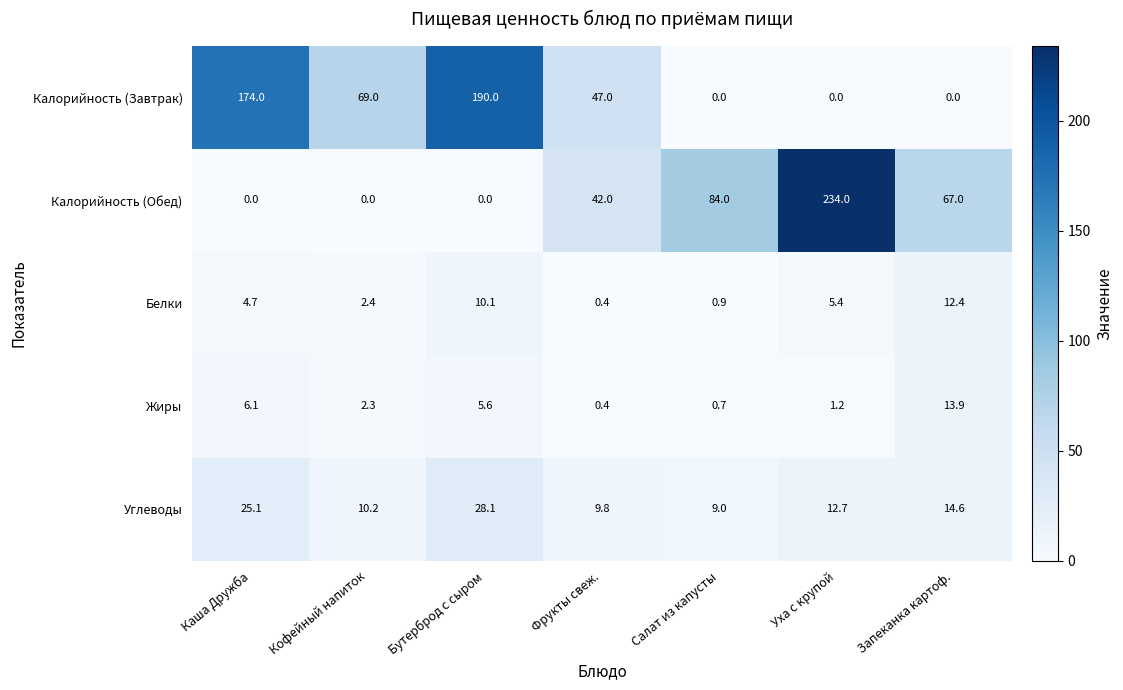

What is the difference between the Калорийность (Обед) values at Каша Дружба and Фрукты свеж.?

42.0